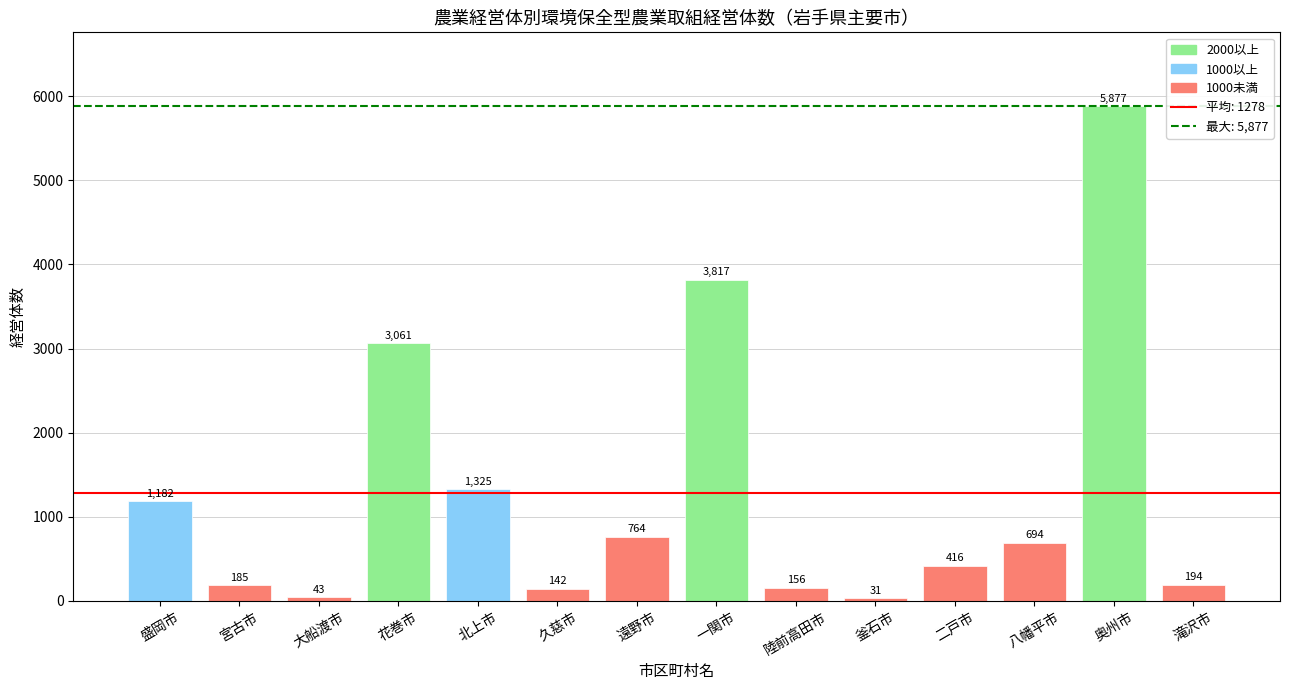

What is the change in value from 二戸市 to 八幡平市?

+278